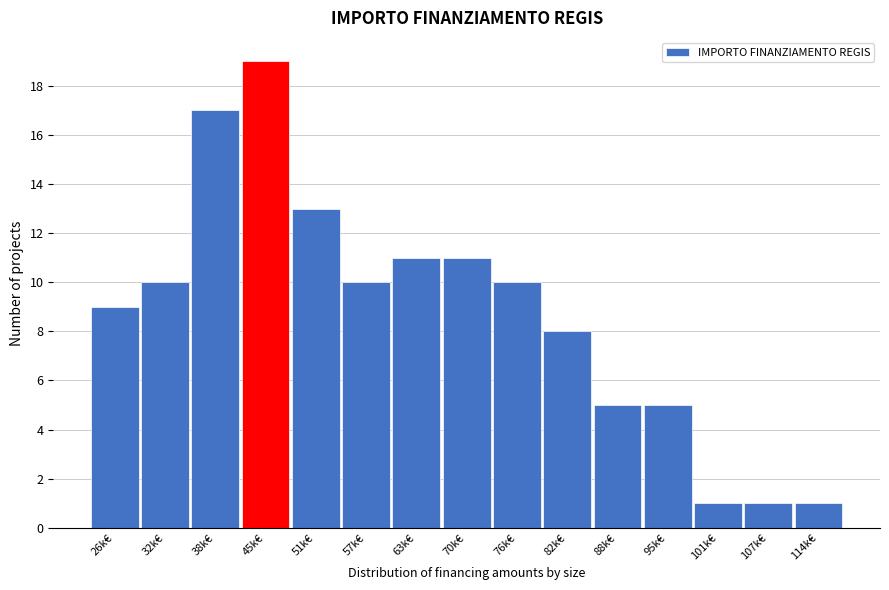

Reading left to right, transcribe all the data shown in this chart.

26k€=9	32k€=10	38k€=17	45k€=19	51k€=13	57k€=10	63k€=11	70k€=11	76k€=10	82k€=8	88k€=5	95k€=5	101k€=1	107k€=1	114k€=1